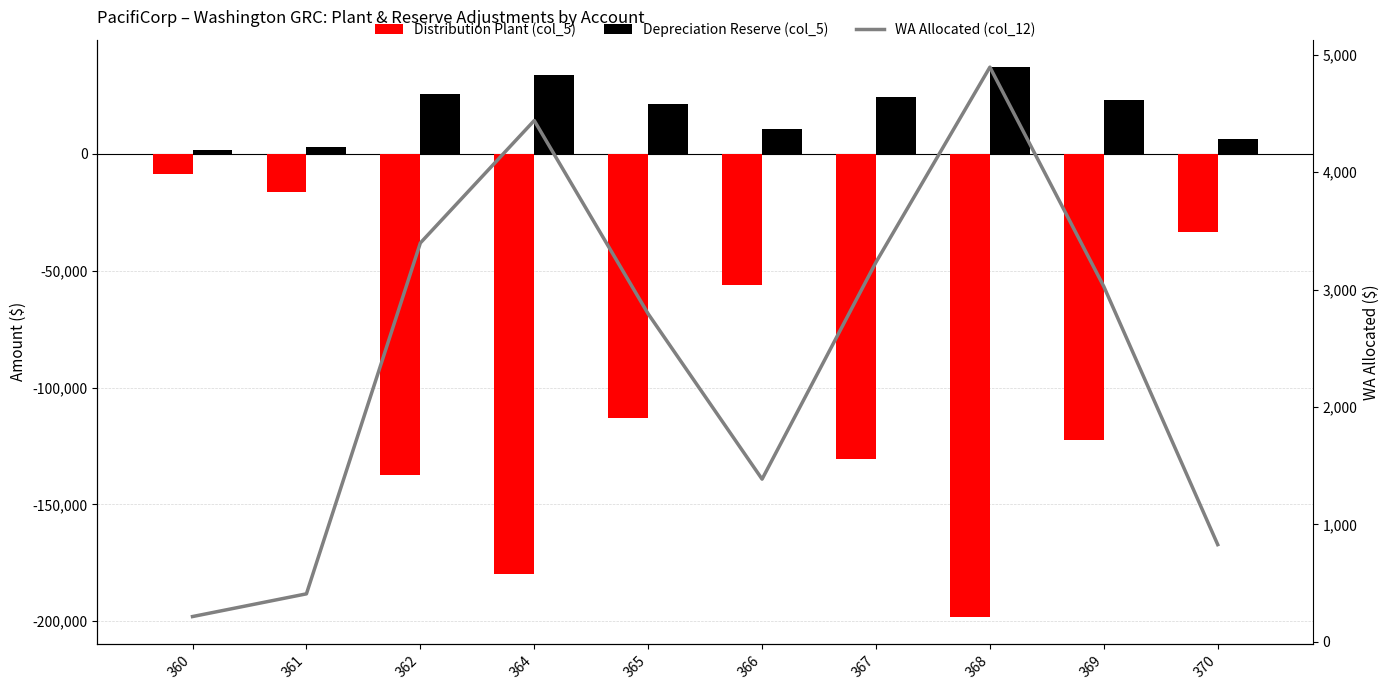

What are all the series names shown in the legend?

Distribution Plant (col_5), Depreciation Reserve (col_5), WA Allocated (col_12)